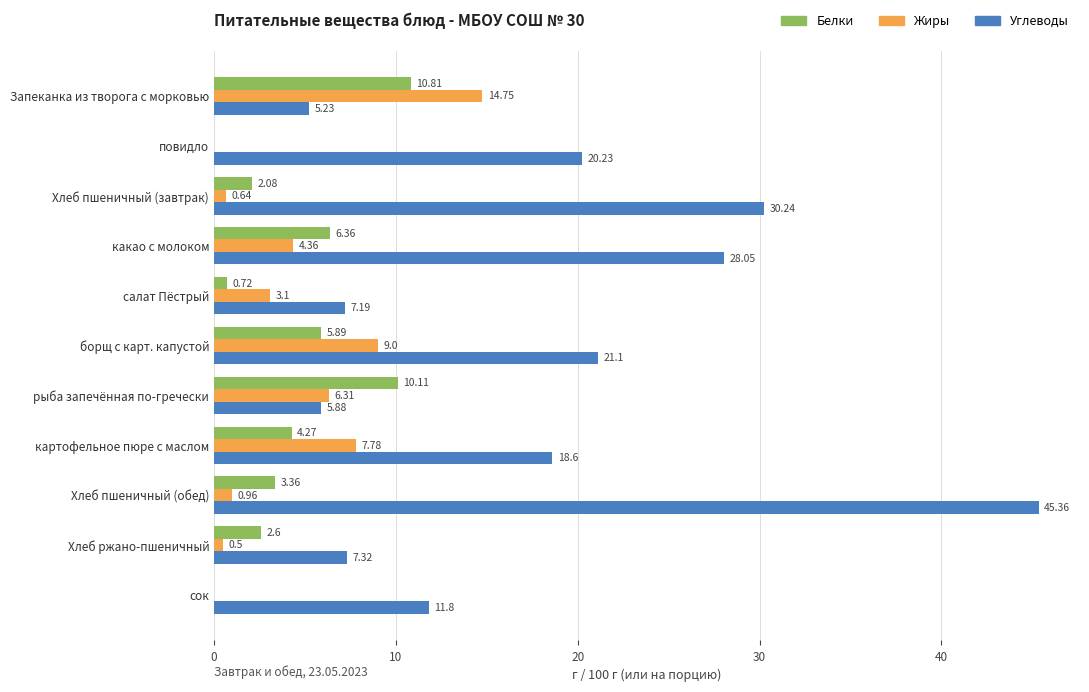

At which label is Углеводы closest to 25?

какао с молоком